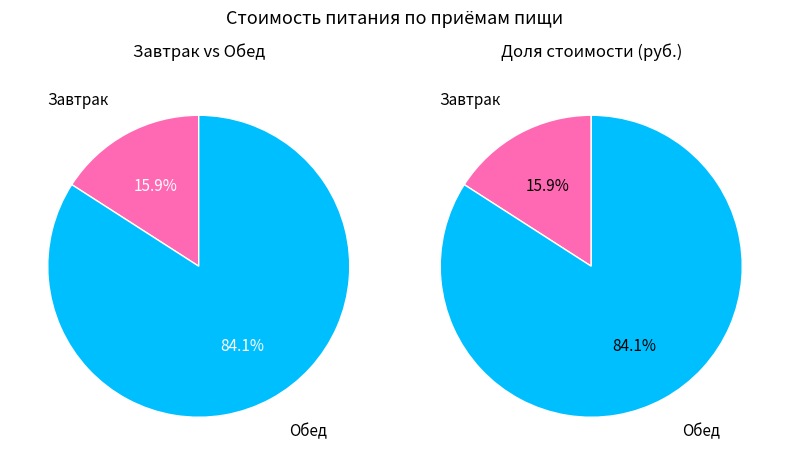

The Обед slice represents 93% of the pie. True or false?

False